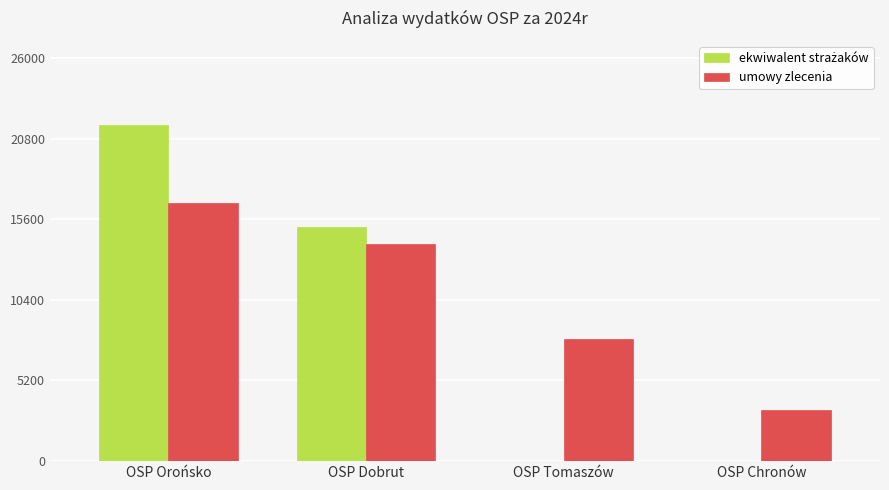

At which category is the sum across all series the highest?

OSP Orońsko